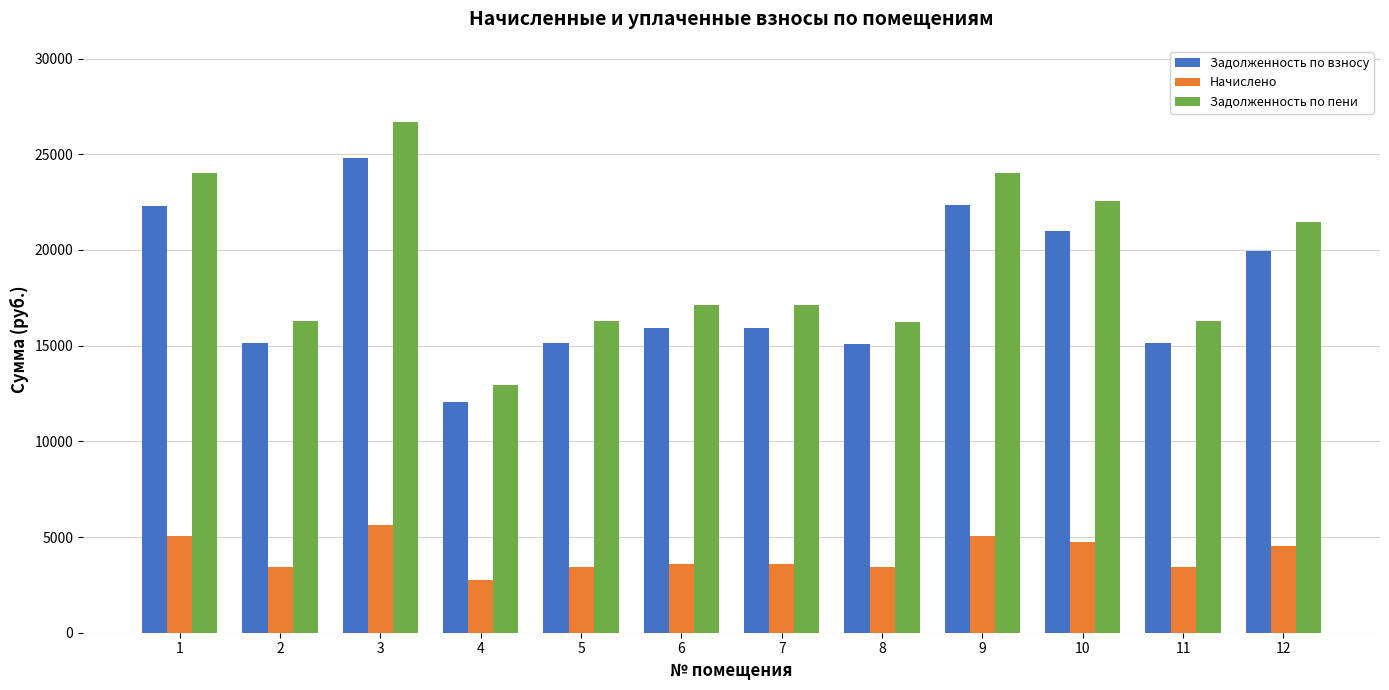

Which series changed the most between 8 and 12?

Задолженность по пени